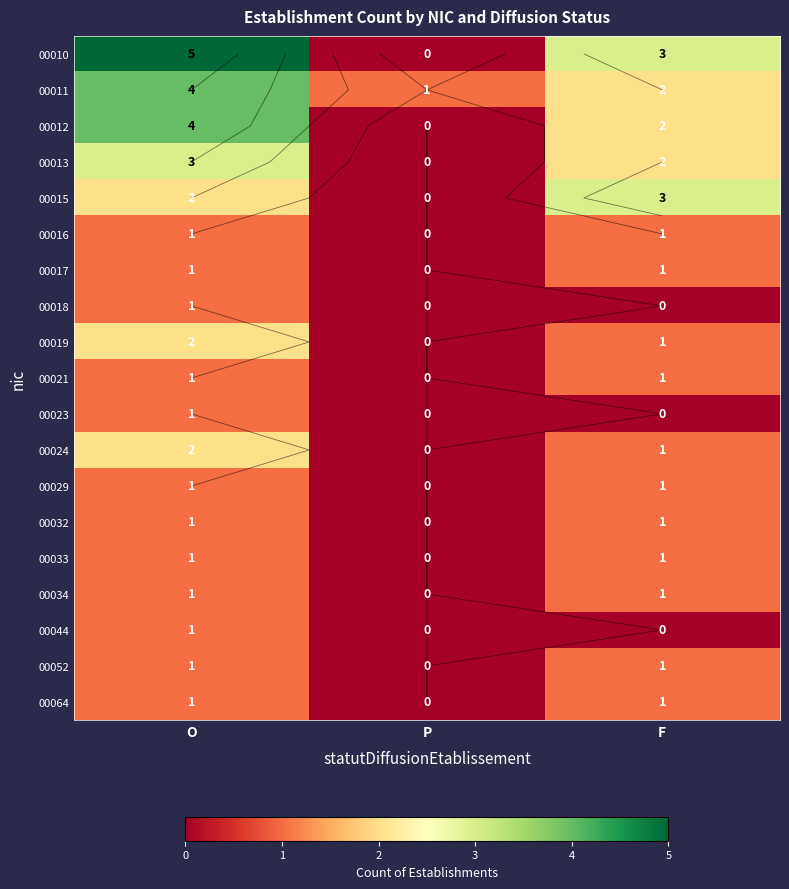

At which label does 00015 reach its minimum?

P